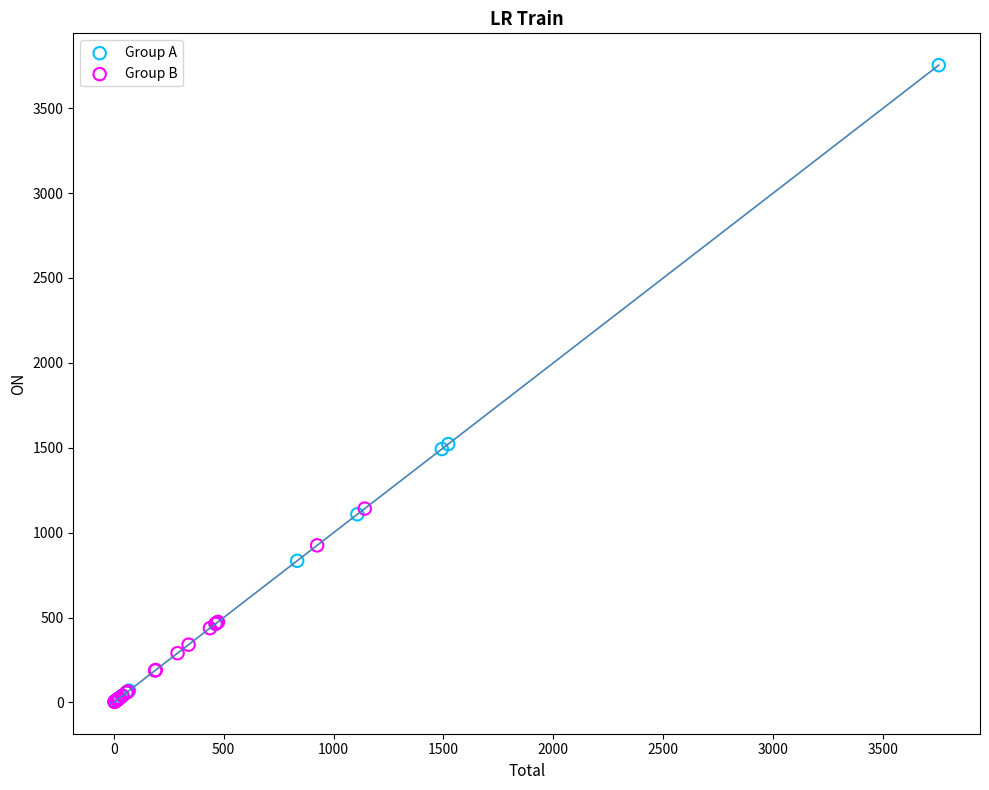

Which series reaches the maximum Y coordinate?

Group A